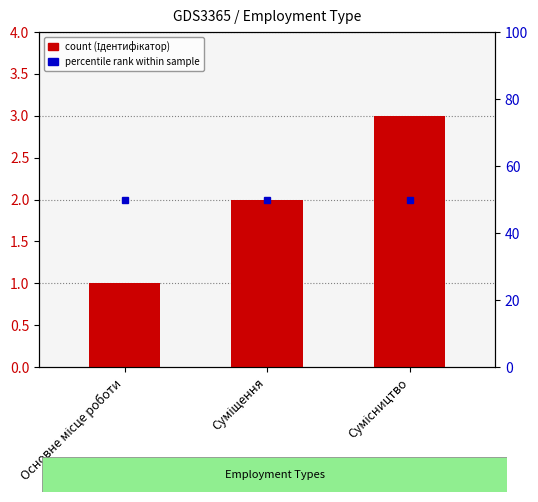

How many distinct data groups are displayed?

1